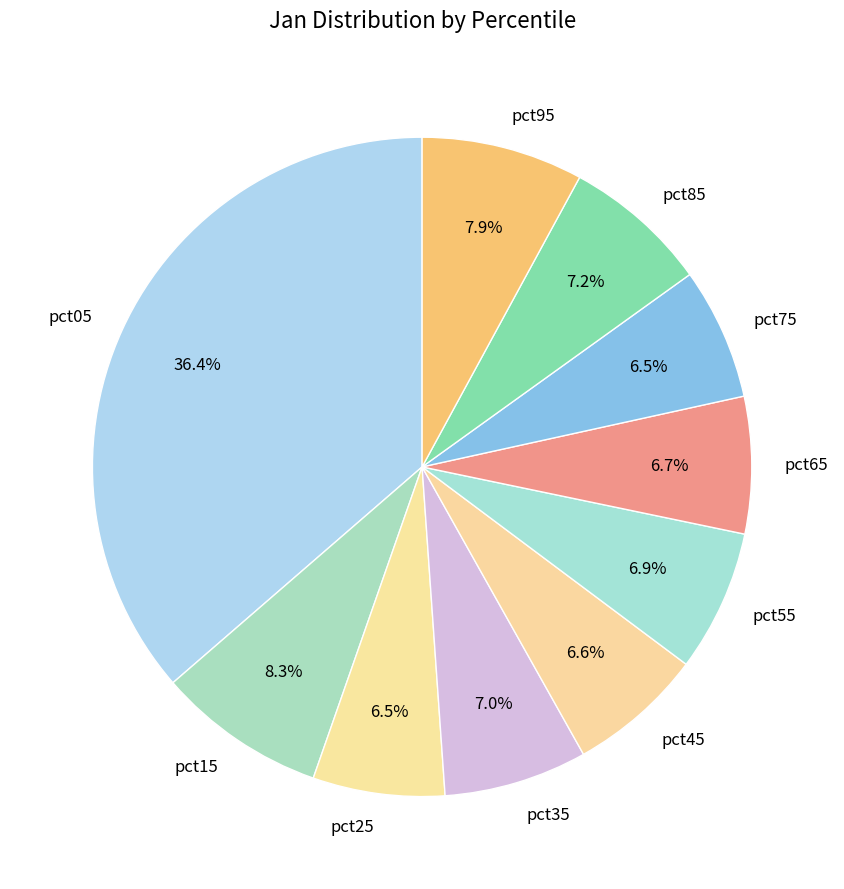

Count the number of slices in the pie.

10